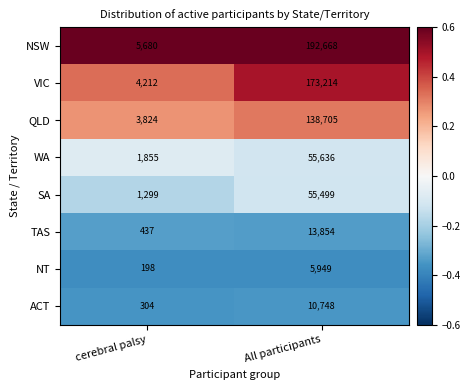

What value does the NT series have at All participants?

5949